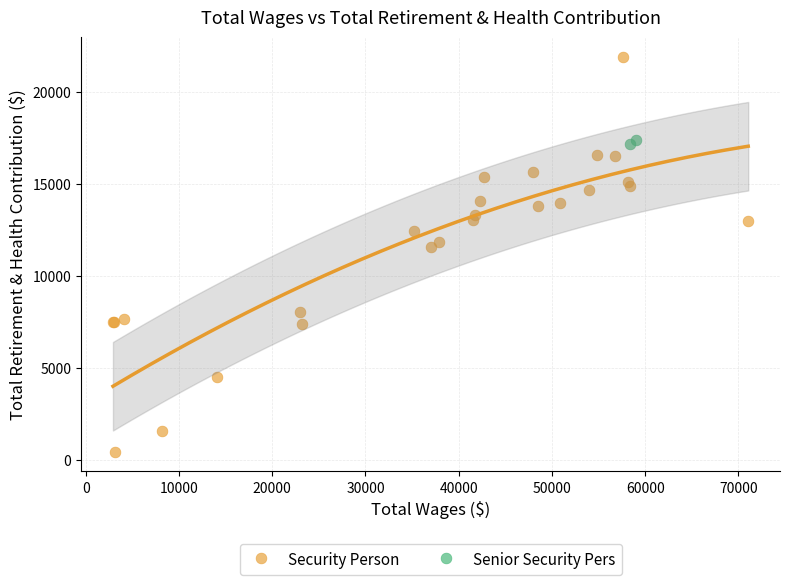

What are all the series names shown in the legend?

Security Person, Senior Security Pers